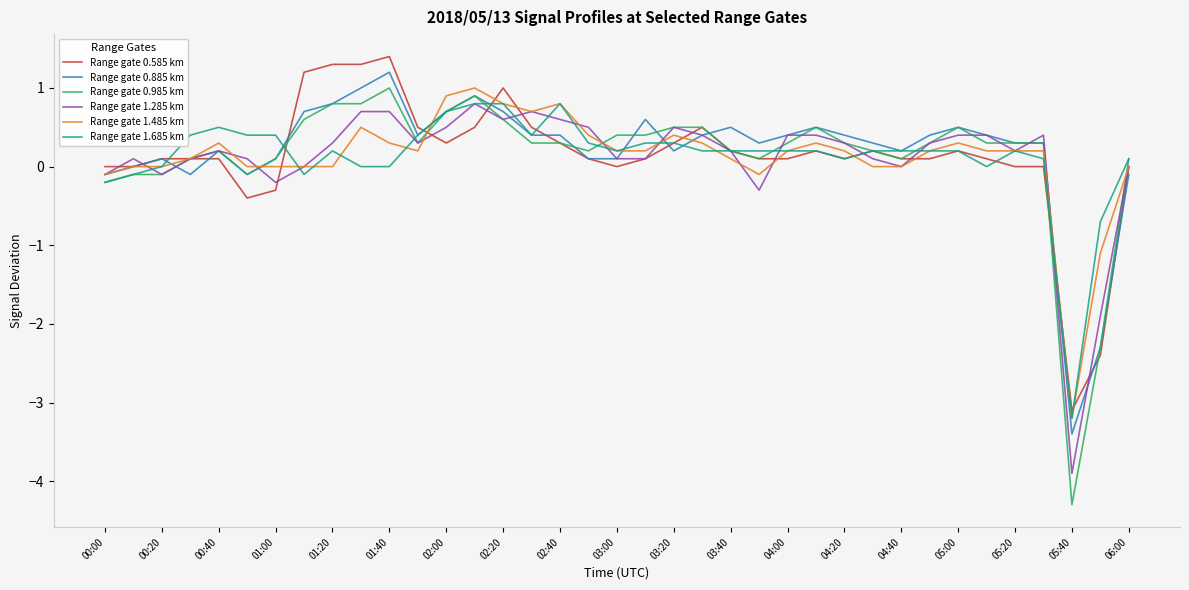

Which series has the largest range (max minus min)?

Range gate 0.985 km